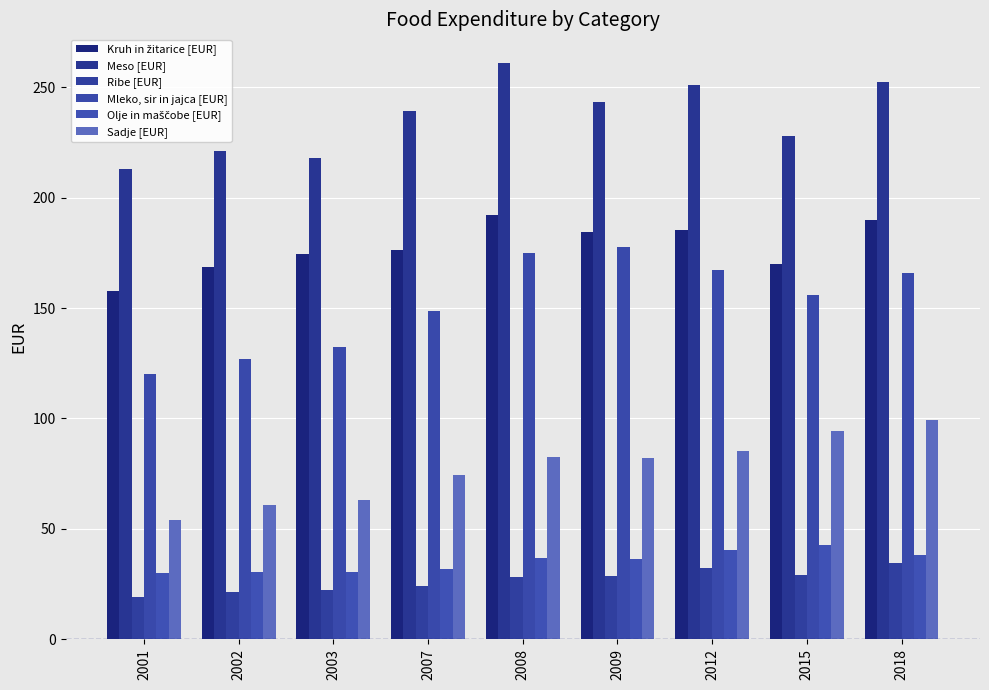

At how many categories does at least one series exceed 137?

9